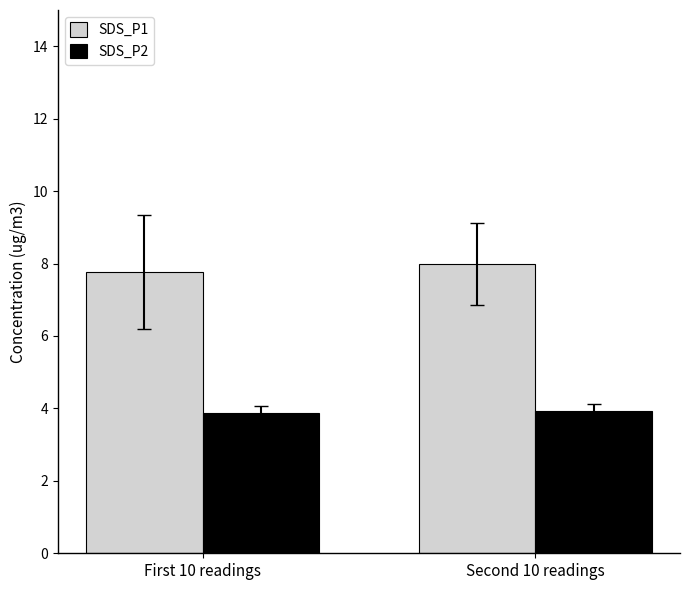

At how many categories does at least one series exceed 4?

2